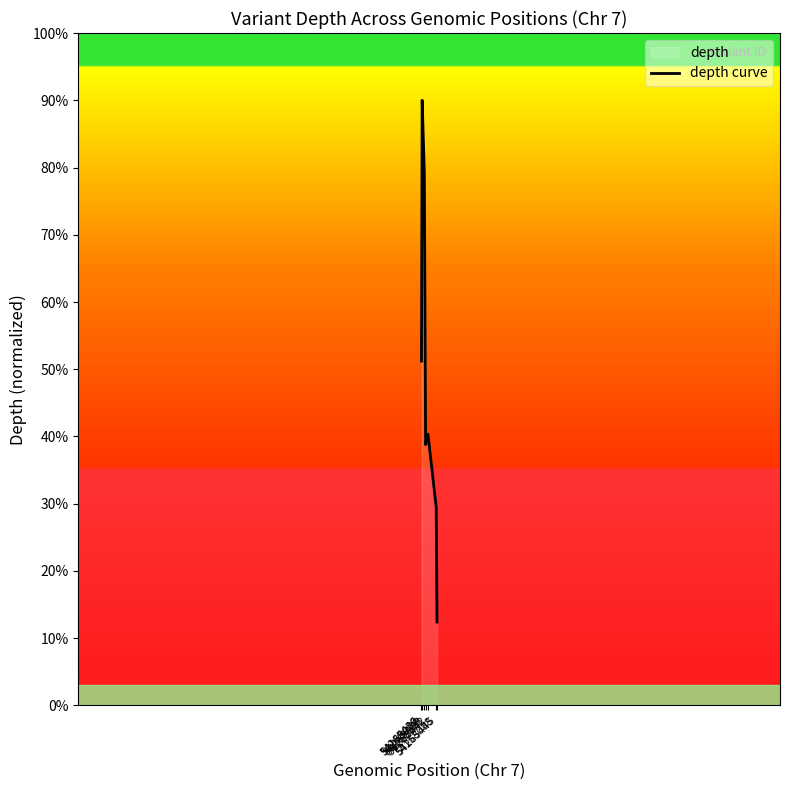

True or false: the data has more than 1 interior local peaks.

True